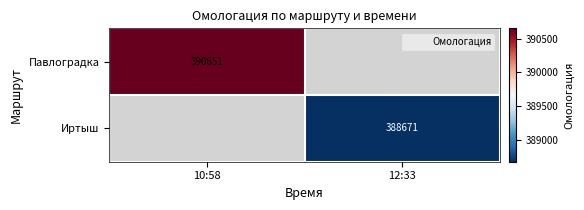

Is it true that Иртыш equals 388671.0 at 12:33?

True